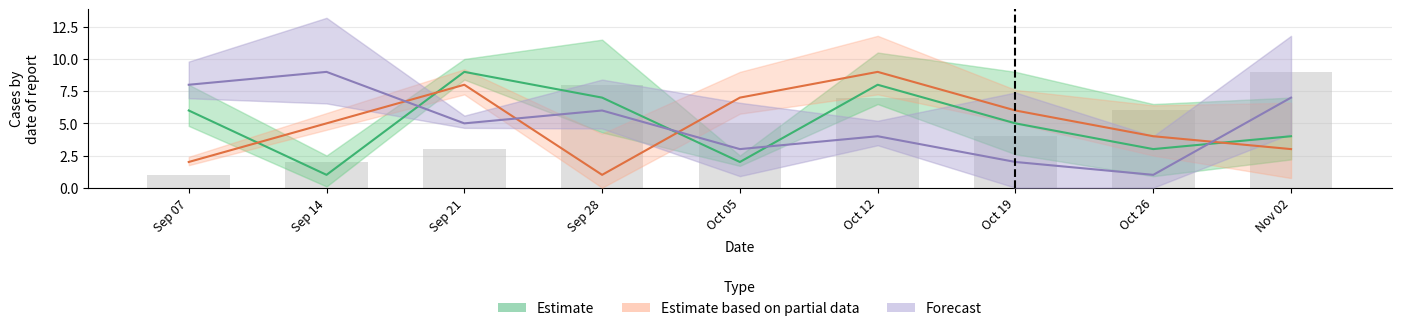

What are all the series names shown in the legend?

Estimate, Estimate based on partial data, Forecast